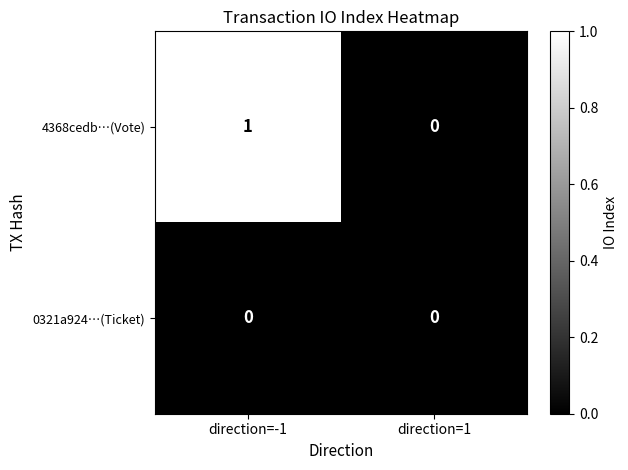

What is the difference between the highest and lowest values at direction=-1?

1